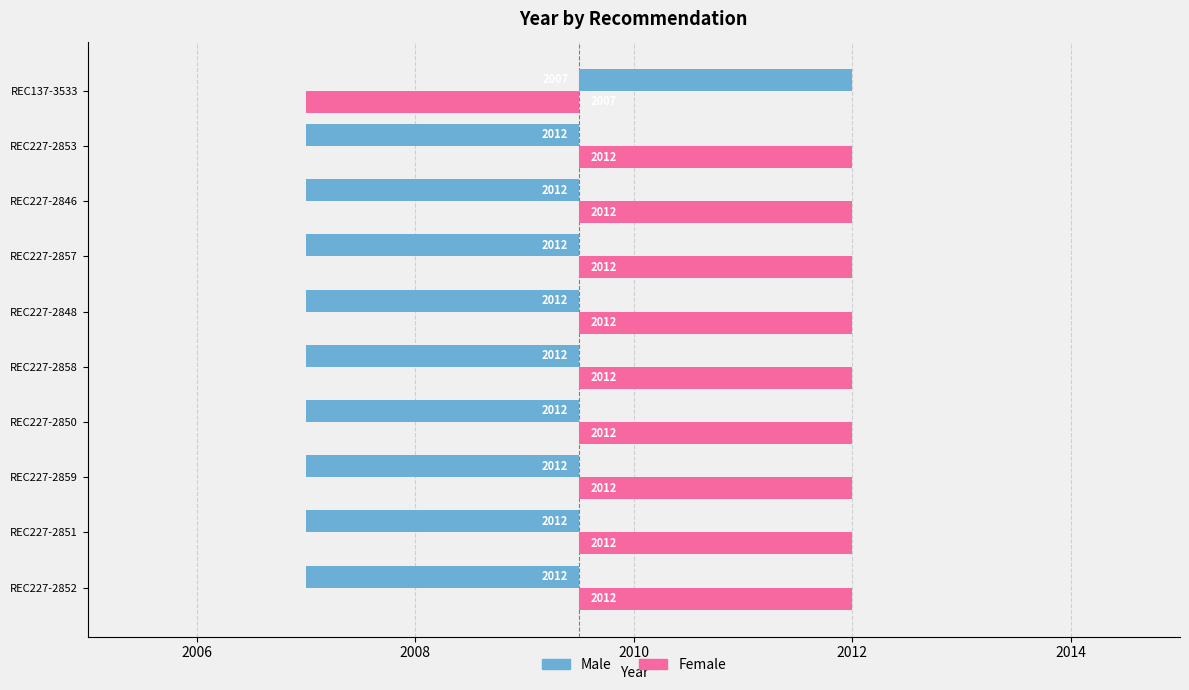

How many bars are there in each group?

2